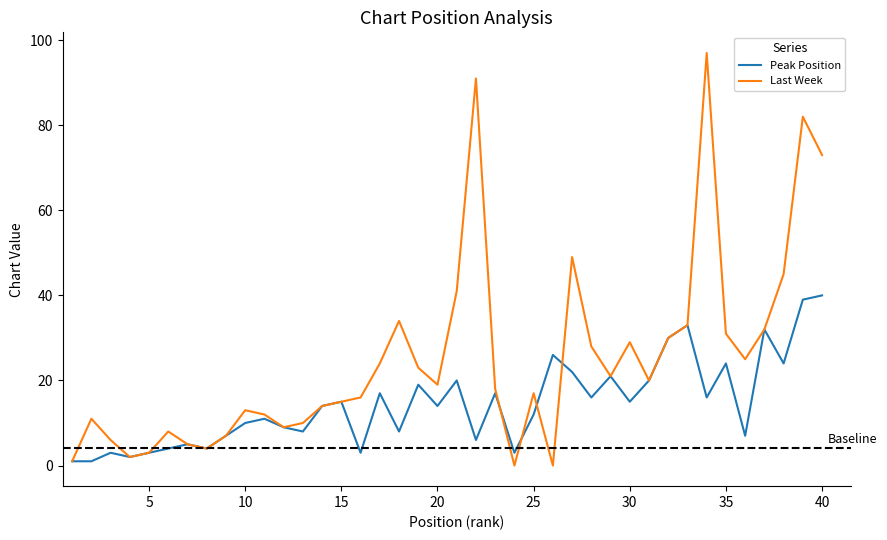

What is the difference between the maximum and minimum values in the Last Week series?

97